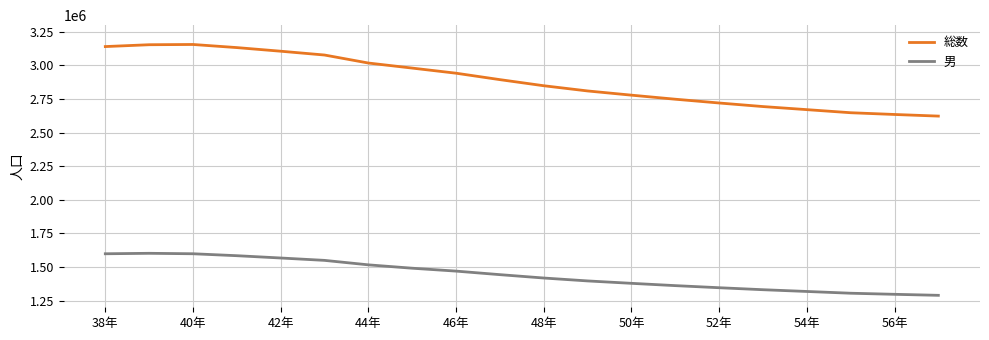

Which series has the largest range (max minus min)?

総数